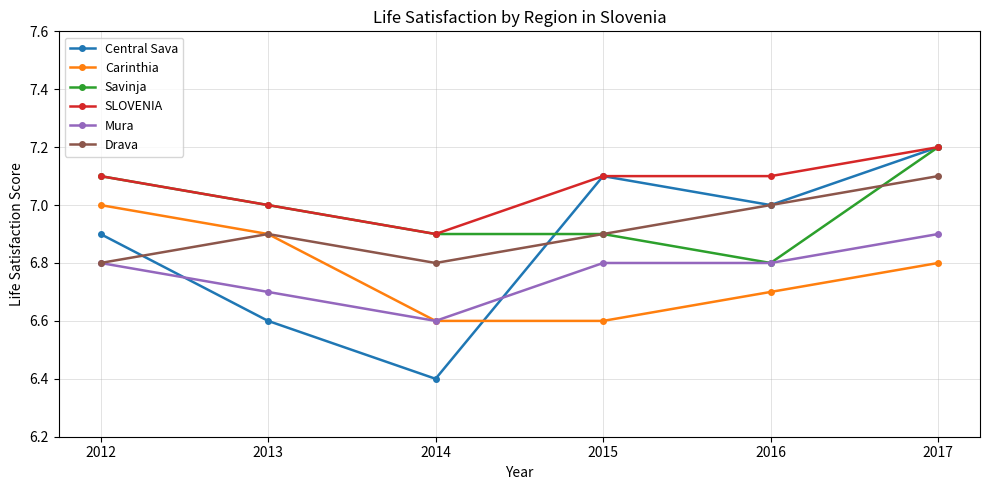

What is the difference between the second highest and second lowest values in the Central Sava series?

0.5